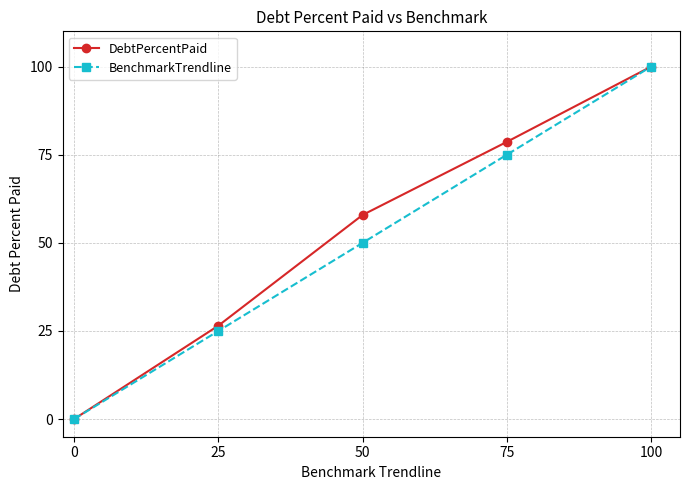

The value of BenchmarkTrendline at 25 is 25.0. True or false?

True